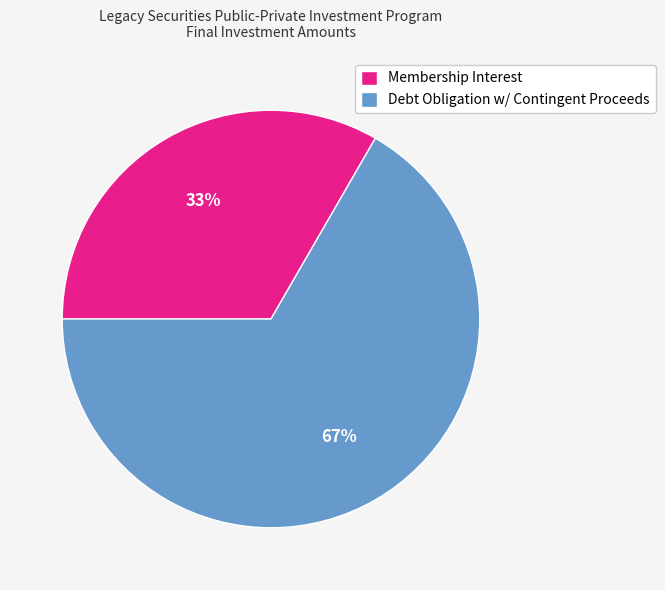

Approximately how many times larger is the value at Membership Interest compared to Debt Obligation w/ Contingent Proceeds?

0.5